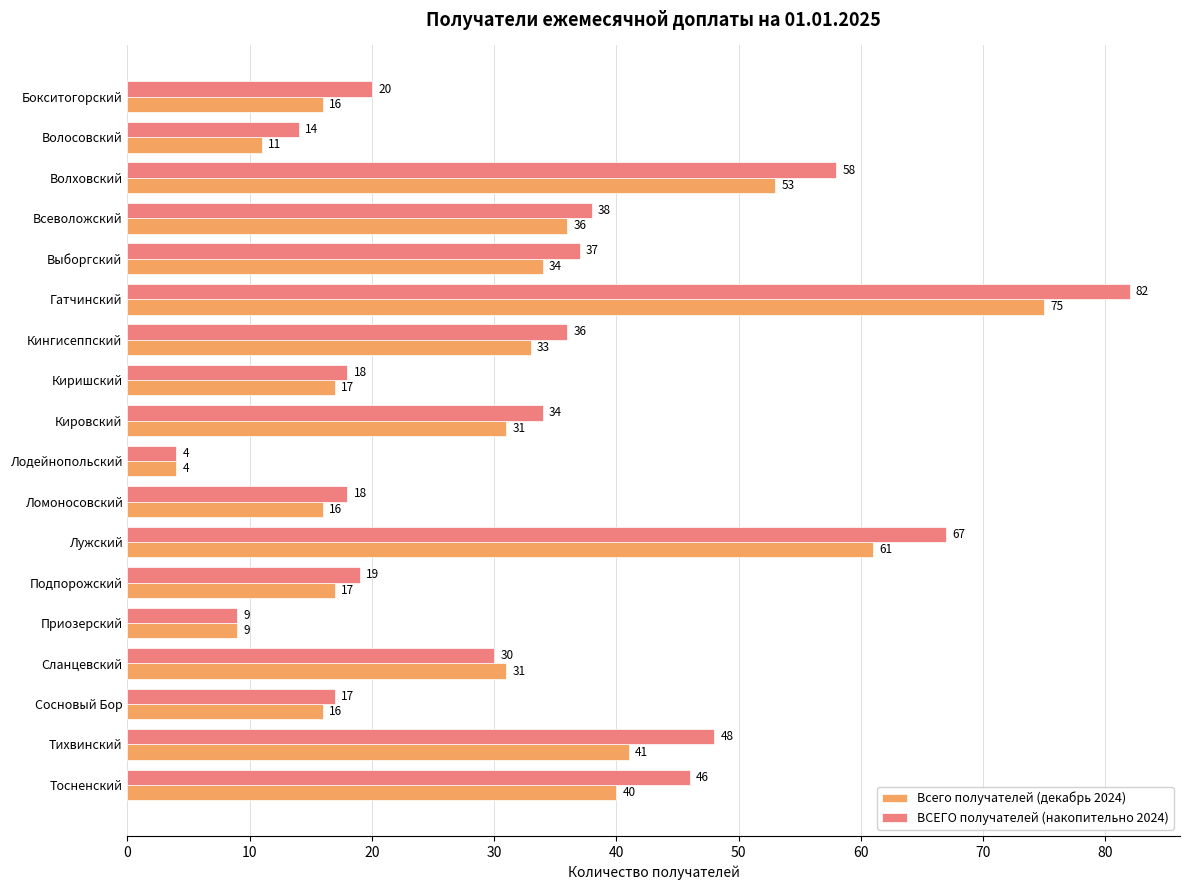

How many values in the ВСЕГО получателей (накопительно 2024) series are below 34?

9